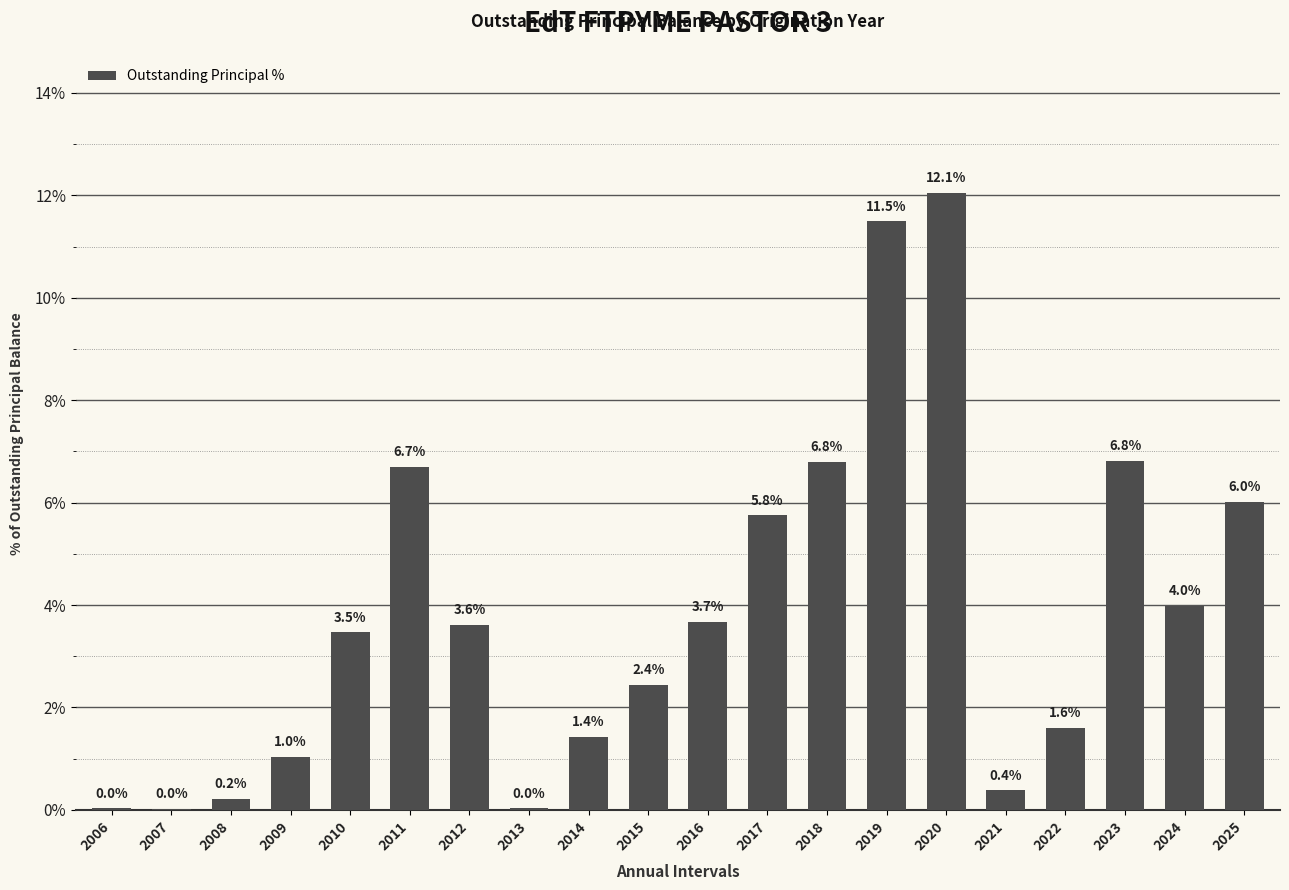

Where is the data nearest to the value 6?

2025